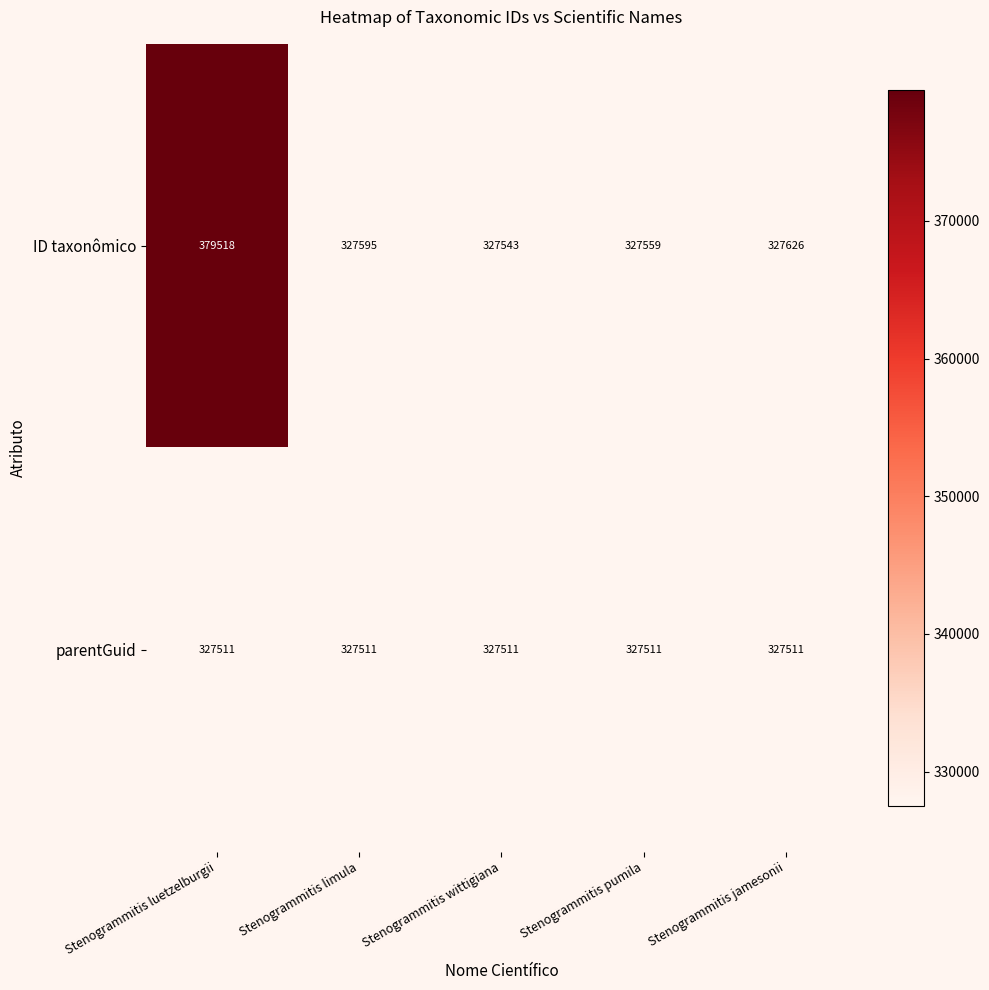

What is the sum of the parentGuid values at Stenogrammitis jamesonii and Stenogrammitis limula?

655022